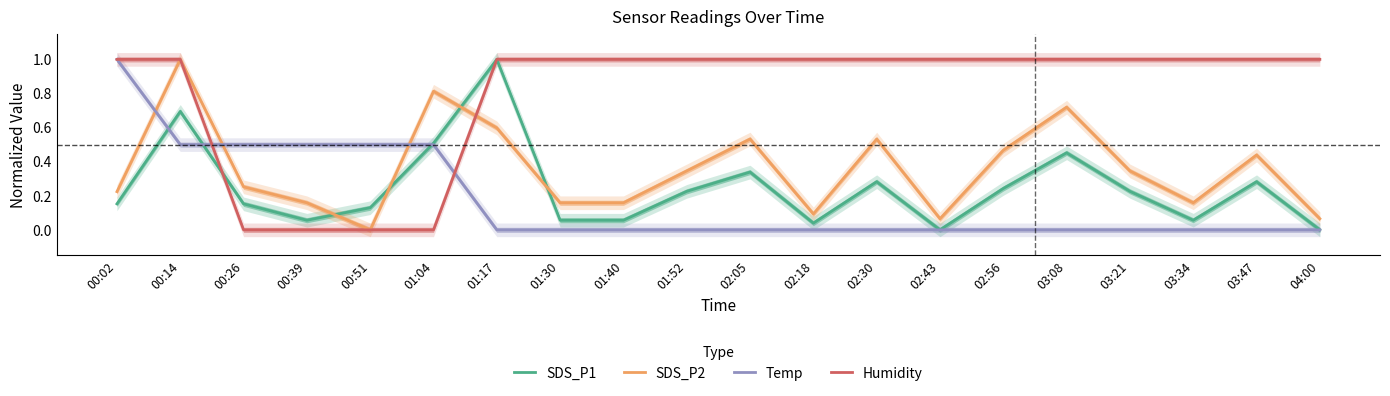

Where do SDS_P2 and Humidity first cross each other?

01:04 and 01:17